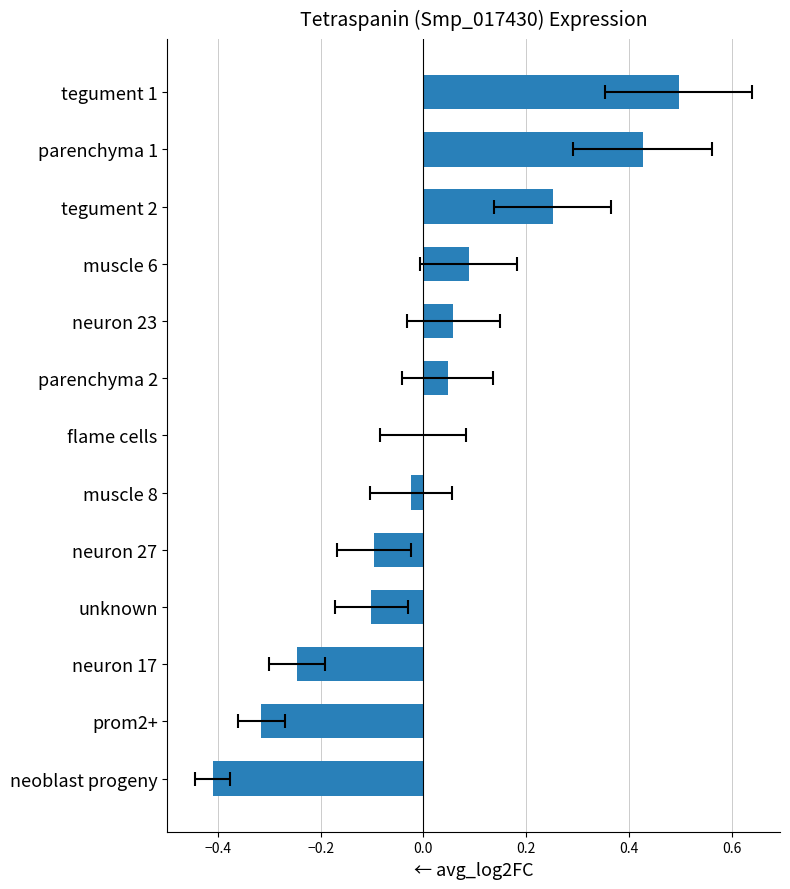

True or false: the data shows 0.0 at flame cells.

True